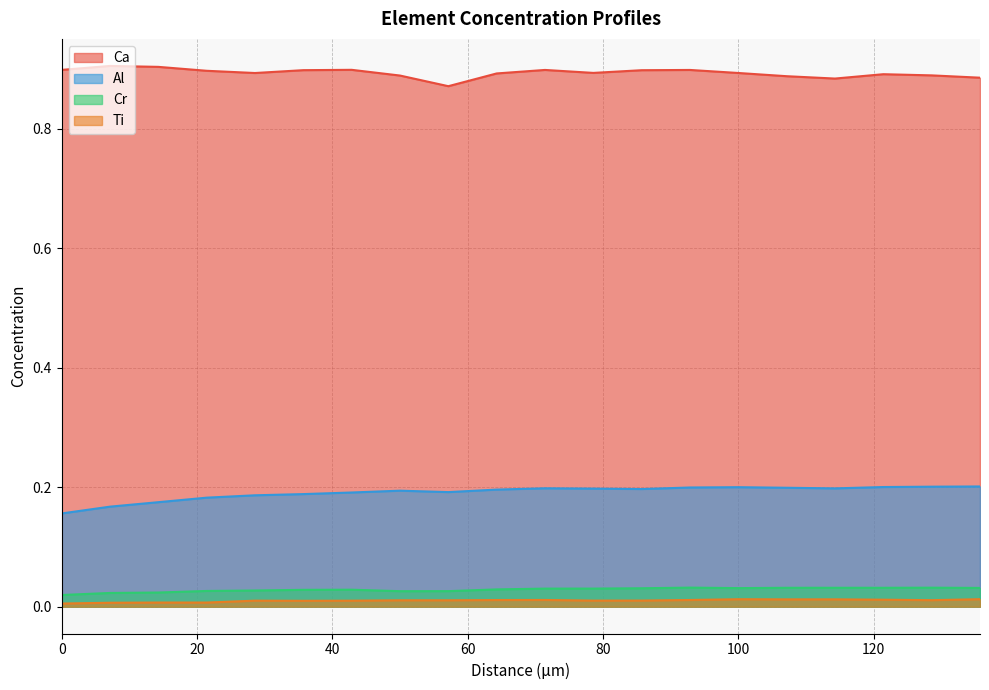

Does the chart display data point markers on the line(s)?

No